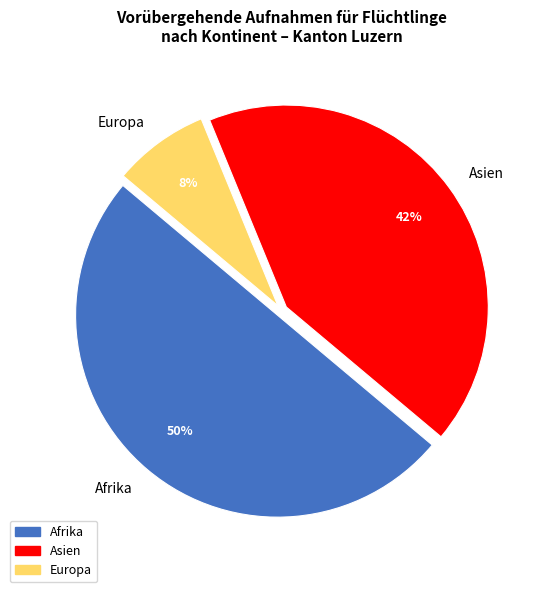

Is Europa the majority of the pie?

No